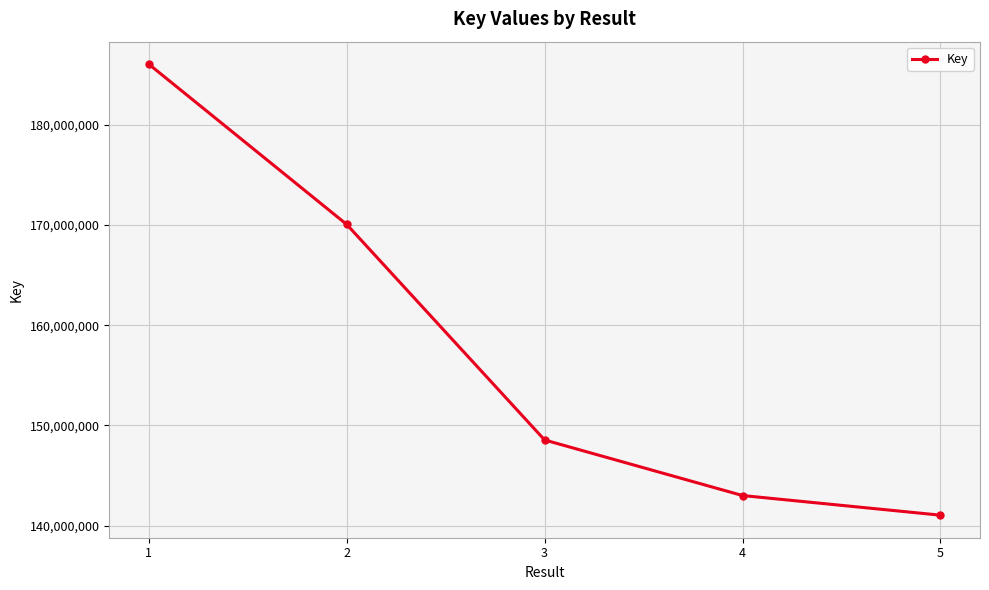

What is the difference between the maximum and minimum values?

44997131